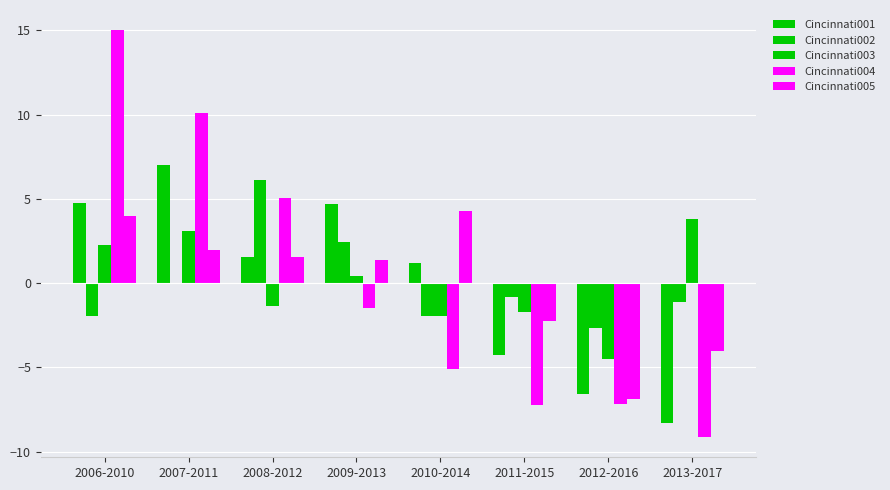

Which series has the largest total across all categories?

Cincinnati002